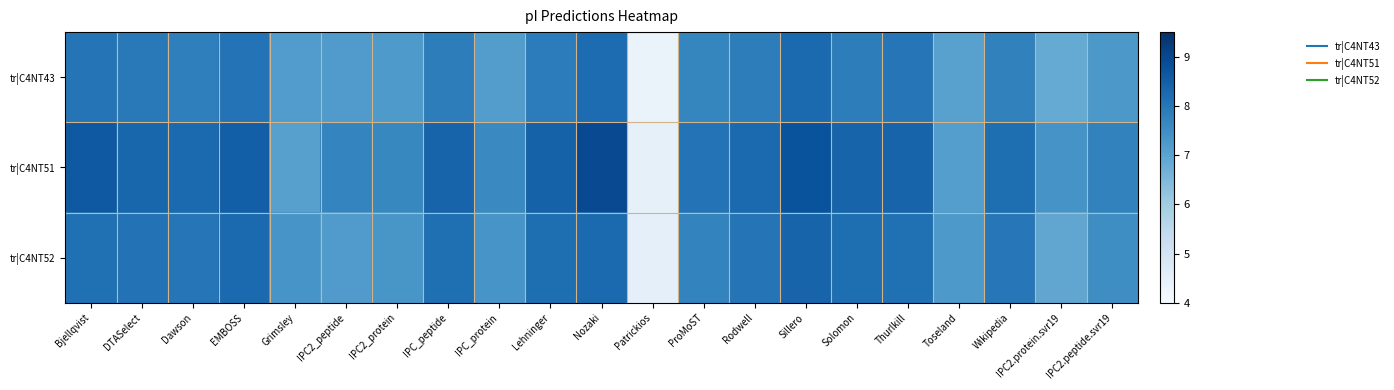

Which series has the largest total across all categories?

tr|C4NT51